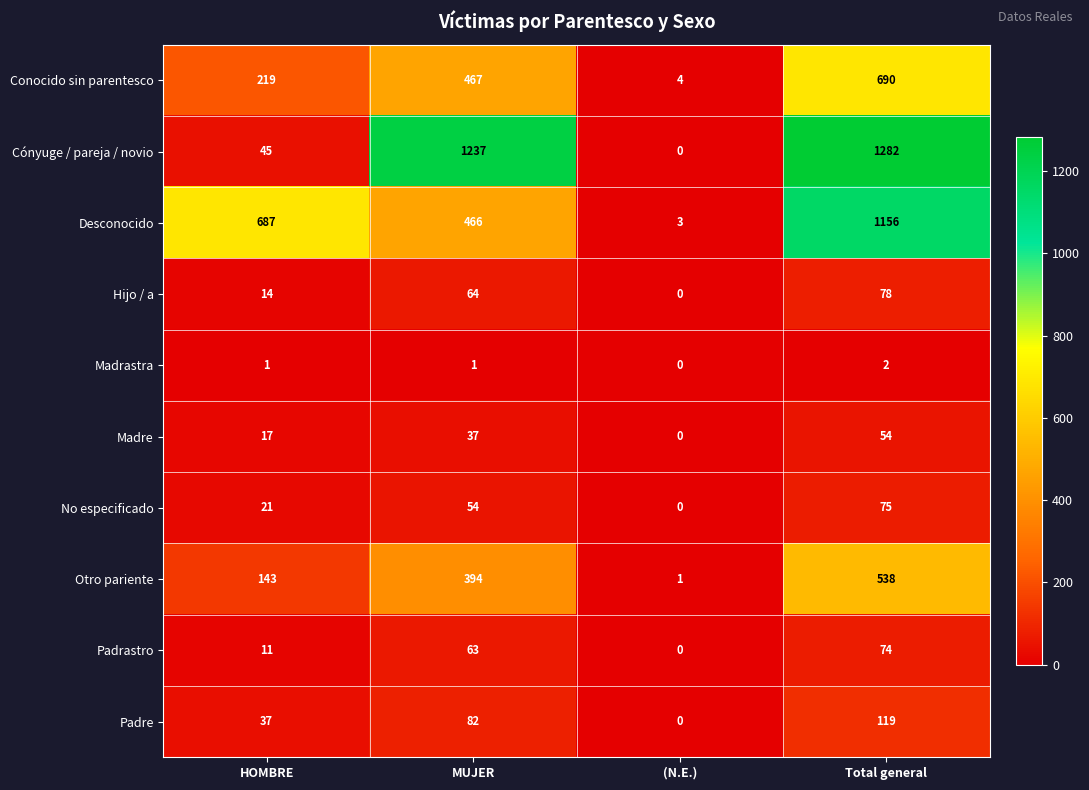

How many distinct data groups are displayed?

10